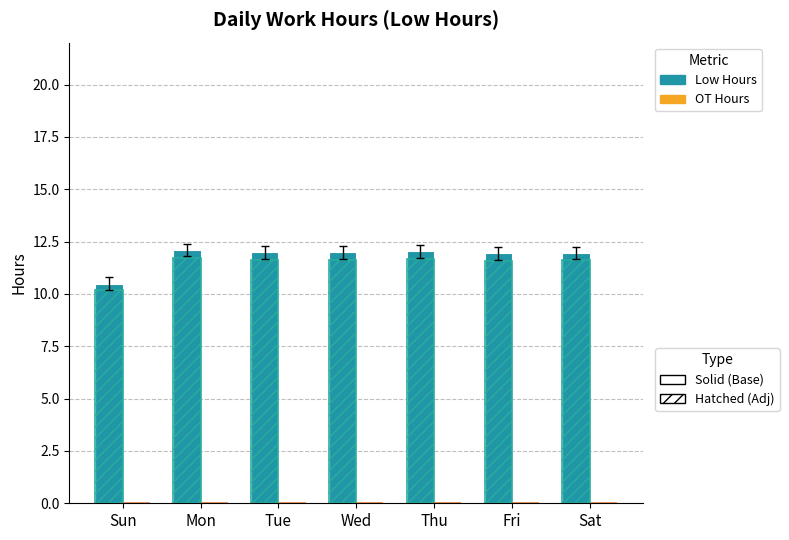

How many categories are shown in the chart?

7